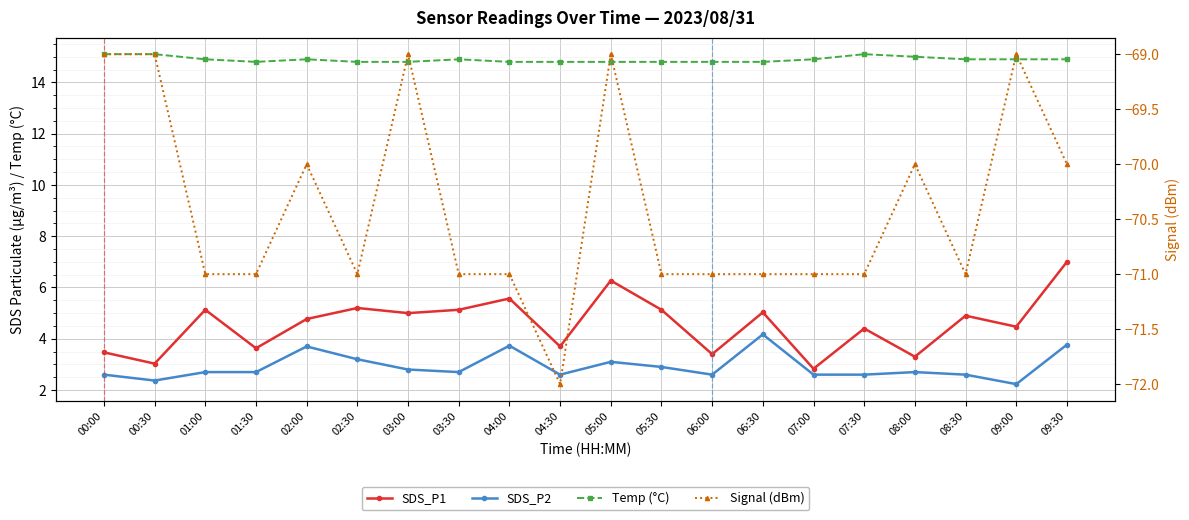

What is the difference between the maximum and minimum values in the Temp (°C) series?

0.3